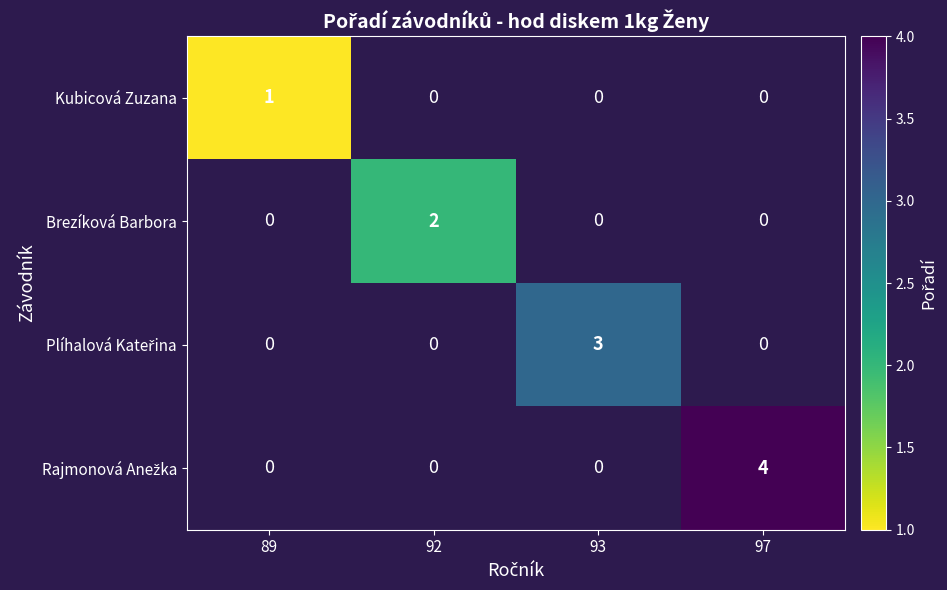

How many distinct data groups are displayed?

4